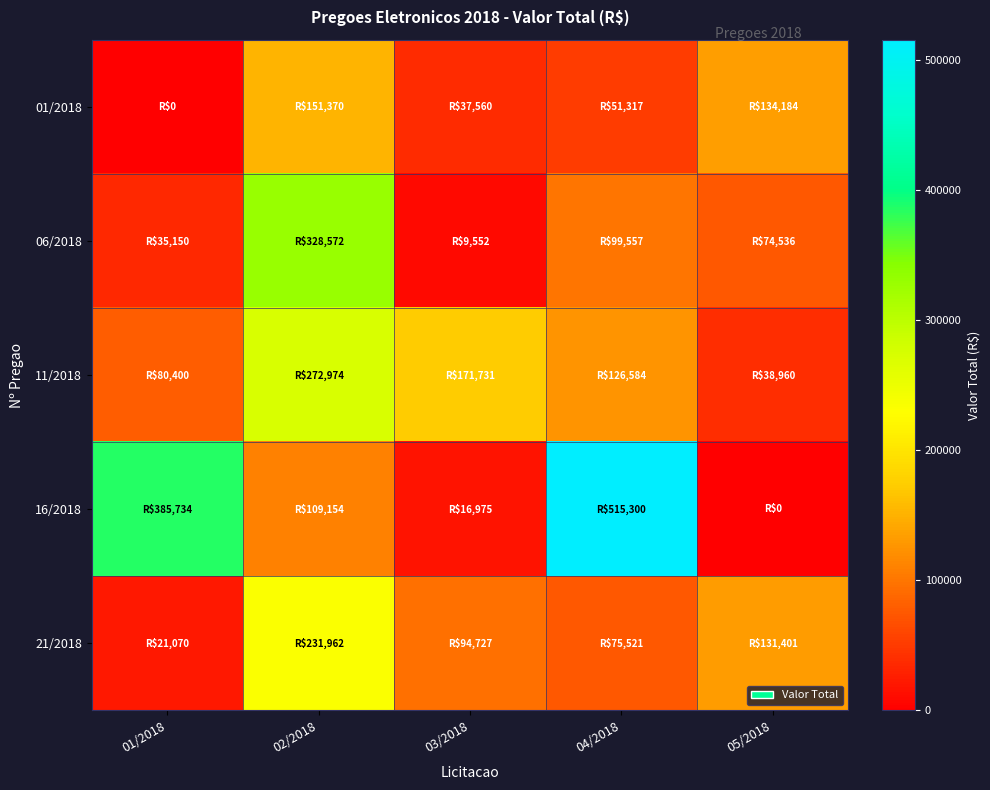

Reading right to left, extract all data points from this chart.

01/2018: 05/2018=134183.8	04/2018=51317.0	03/2018=37560.0	02/2018=151369.9	01/2018=0.0
06/2018: 05/2018=74536.4	04/2018=99556.7	03/2018=9551.8	02/2018=328572.2	01/2018=35150.0
11/2018: 05/2018=38959.5	04/2018=126583.5	03/2018=171731.2	02/2018=272974.1	01/2018=80400.0
16/2018: 05/2018=0.0	04/2018=515299.7	03/2018=16974.6	02/2018=109153.5	01/2018=385733.8
21/2018: 05/2018=131400.5	04/2018=75521.2	03/2018=94726.6	02/2018=231961.7	01/2018=21070.1